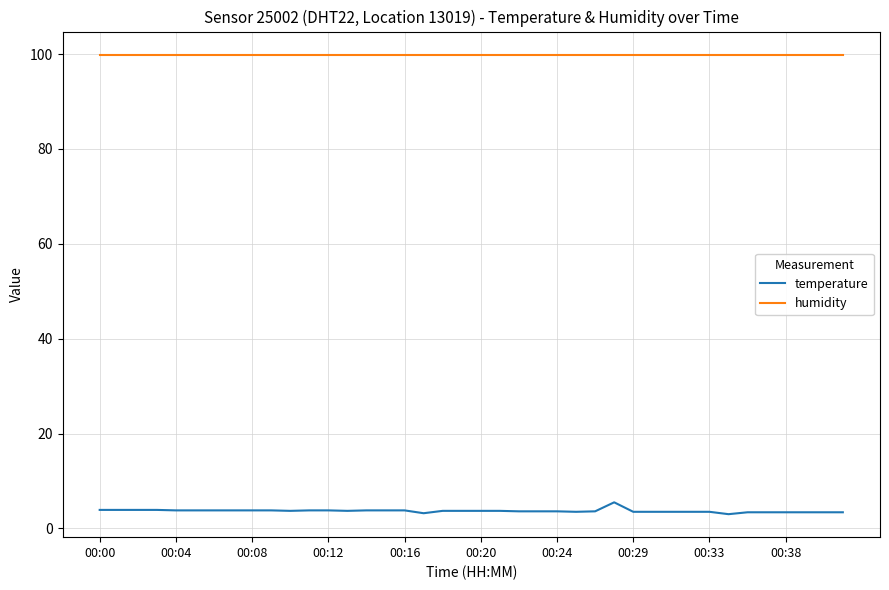

What are all the series names shown in the legend?

temperature, humidity